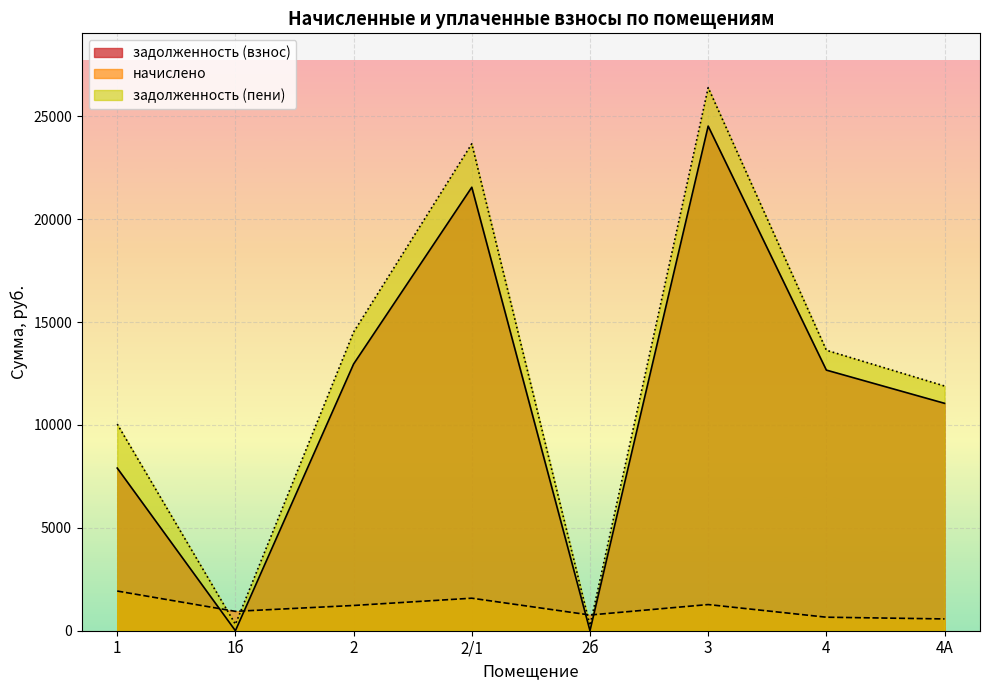

At 2, list the series in order from smallest to largest.

начислено, задолженность (взнос), задолженность (пени)